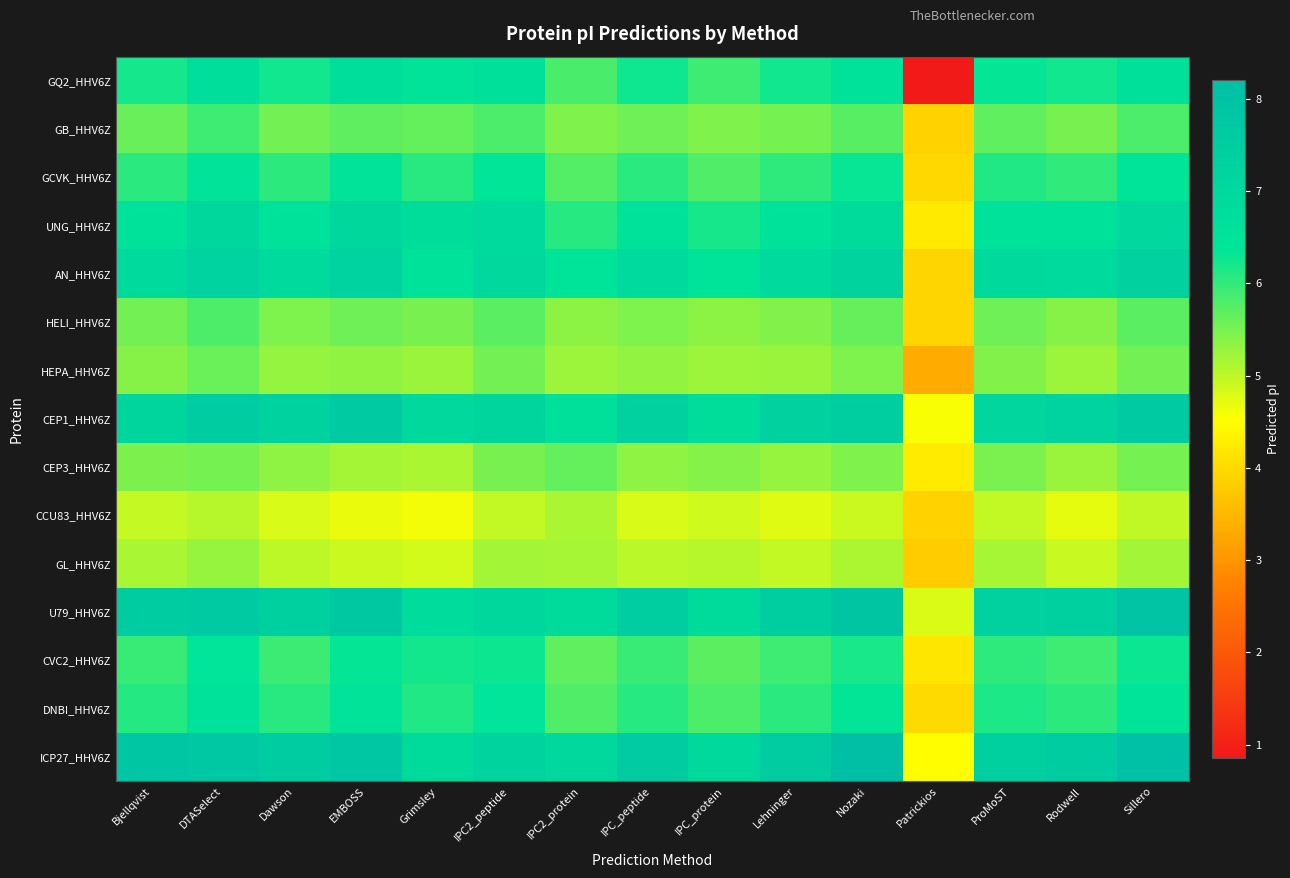

Which series has the largest total across all categories?

ICP27_HHV6Z